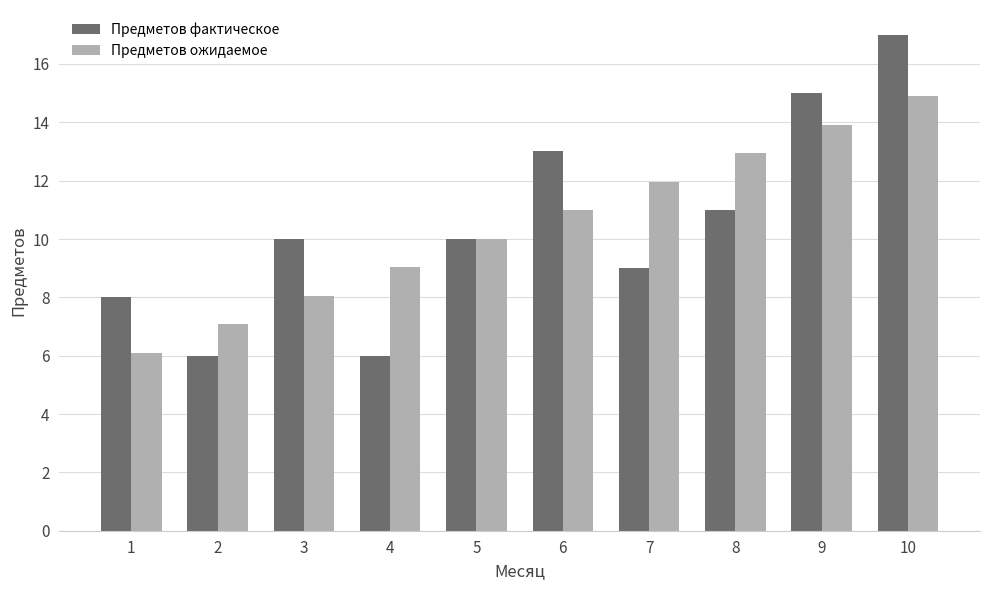

What is the sum of all Предметов фактическое values?

105.0